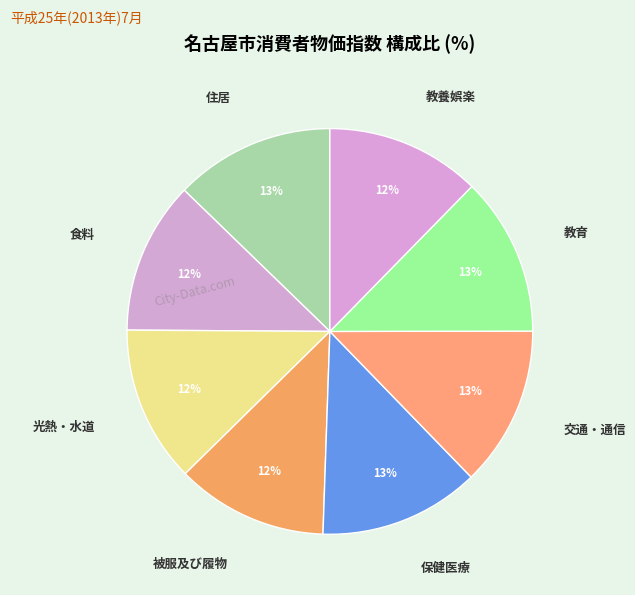

To the nearest percent, what is the difference between the largest and smallest slice percentages?

1%